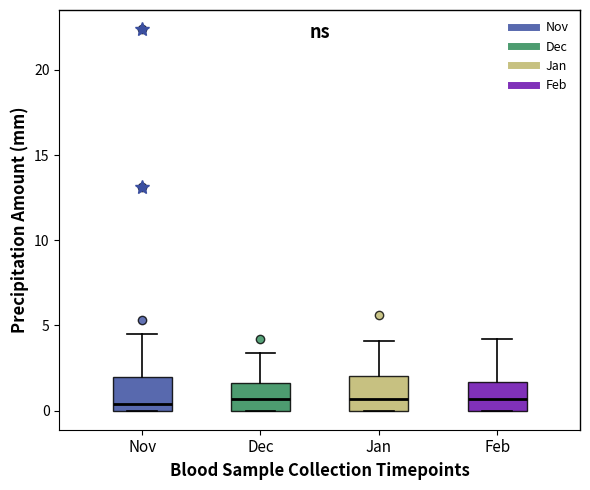

Reading left to right, read every box against the y-axis: the position of its median line, the range the box covers, and the ends of its whiskers. The values are not printed on the chart, so give them approximately, as read against the axis.

Nov: median 0.5, box 0.0 to 2.0, whiskers 0.0 to 4.5
Dec: median 0.5, box 0.0 to 1.5, whiskers 0.0 to 3.5
Jan: median 0.5, box 0.0 to 2.0, whiskers 0.0 to 4.0
Feb: median 0.5, box 0.0 to 1.5, whiskers 0.0 to 4.0